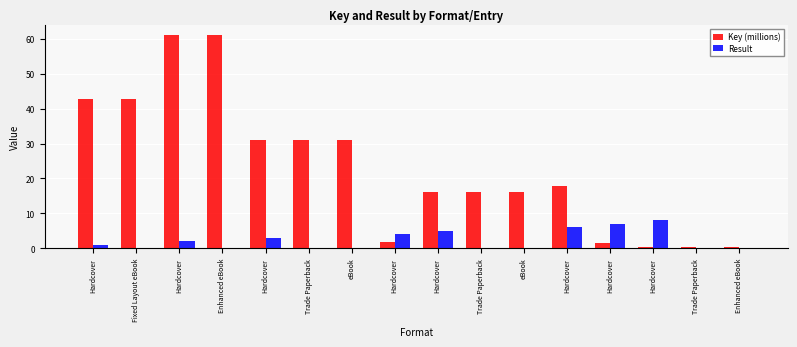

Are the bars grouped side by side (vs. stacked)?

Yes